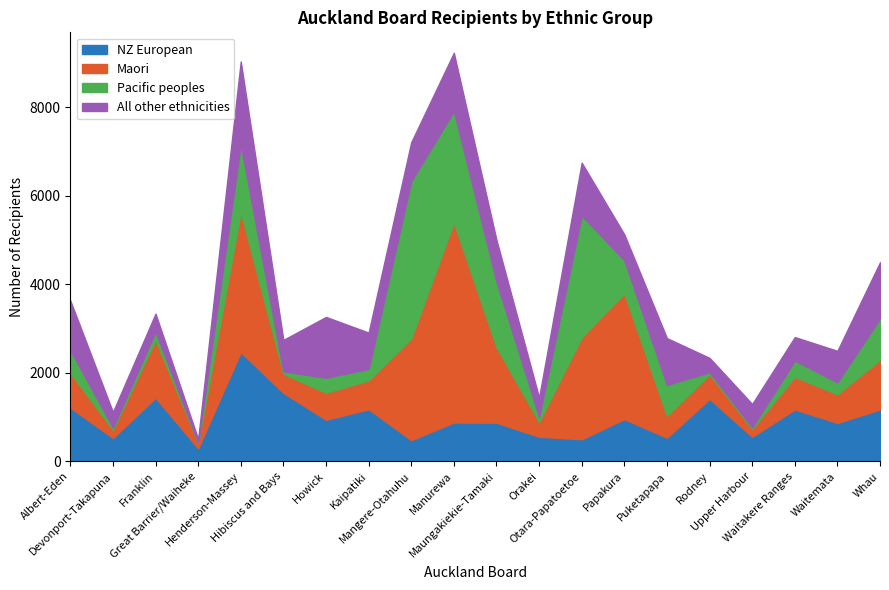

What is the label of the 2nd point from the right?

Waitemata